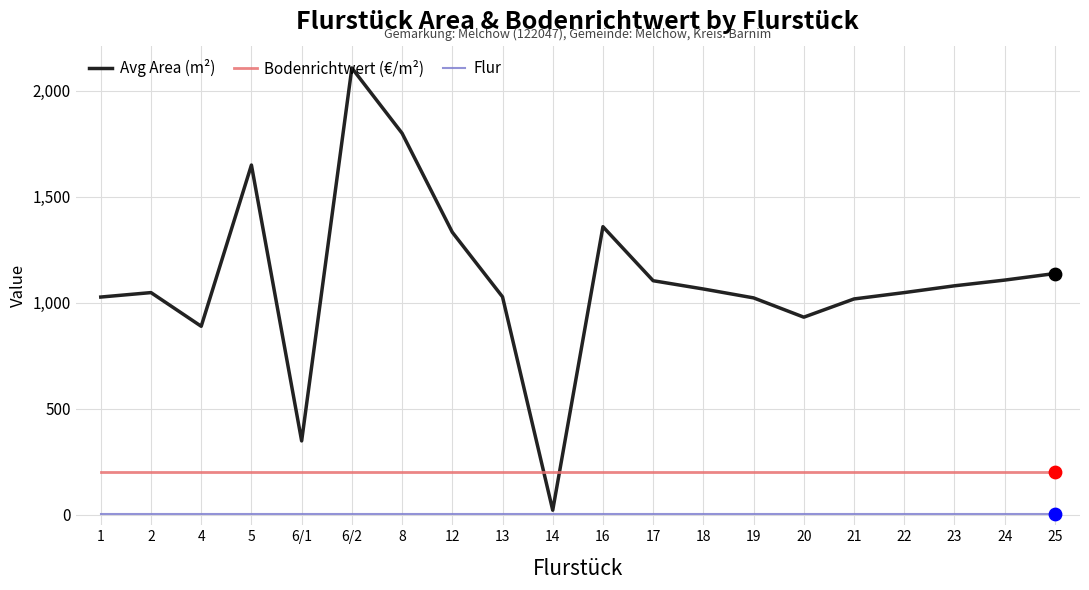

Which series has the widest spread of values?

Avg Area (m²)